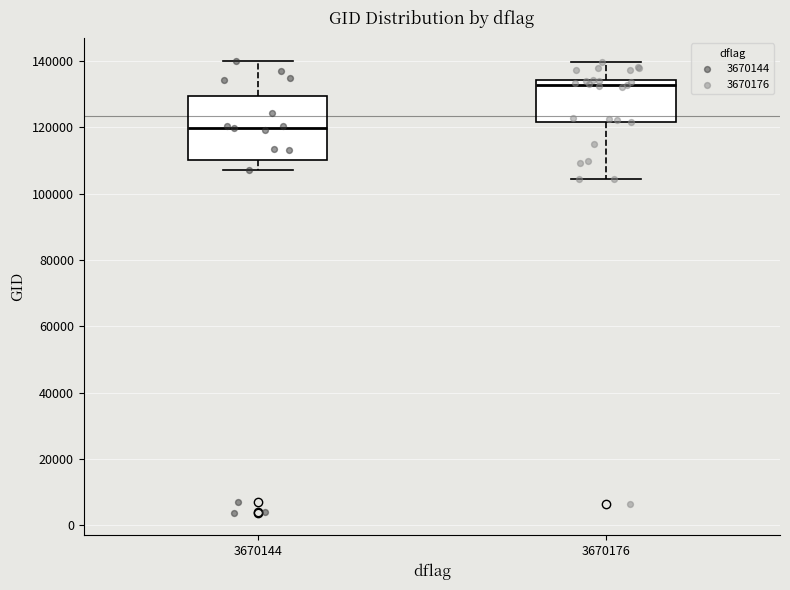

Which box has the lowest median line?

3670144